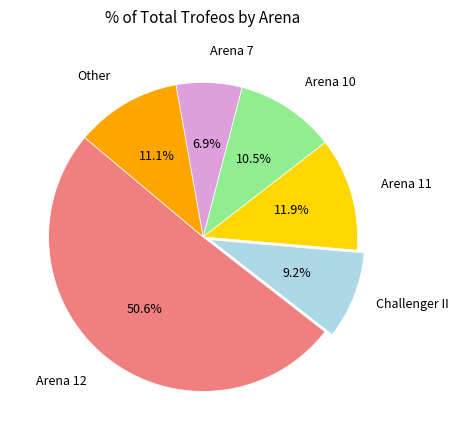

What portion of the pie excludes Arena 7?

93.1%